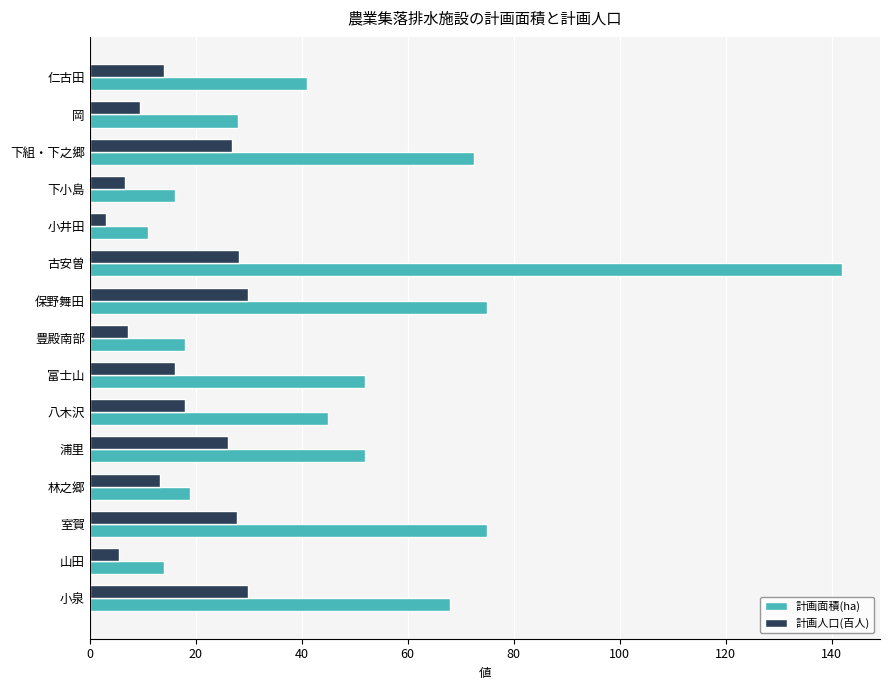

At 仁古田, list the series in order from largest to smallest.

計画面積(ha), 計画人口(百人)